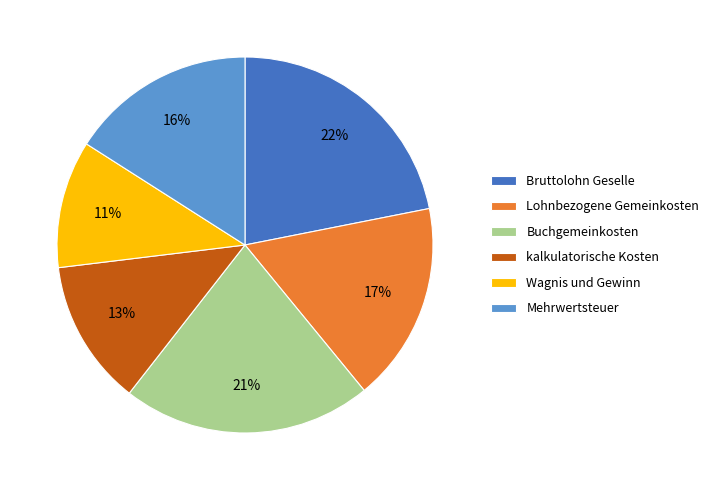

Do kalkulatorische Kosten and Mehrwertsteuer together represent more than half of the pie?

No